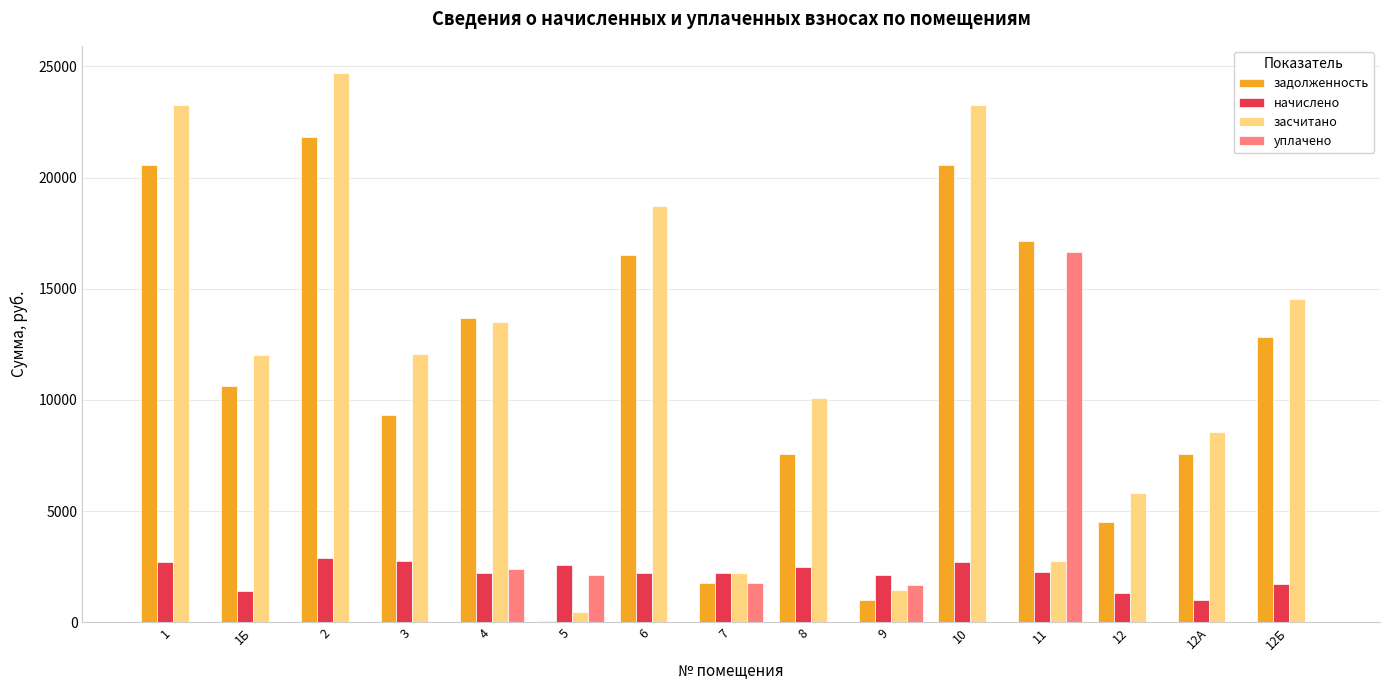

What is the highest value of the уплачено series?

16671.4